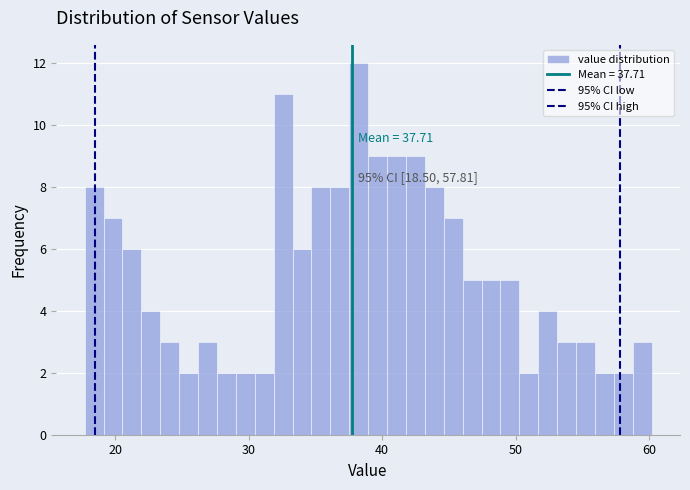

Read against the x-axis, roughly where is the centre of the tallest bar?

38